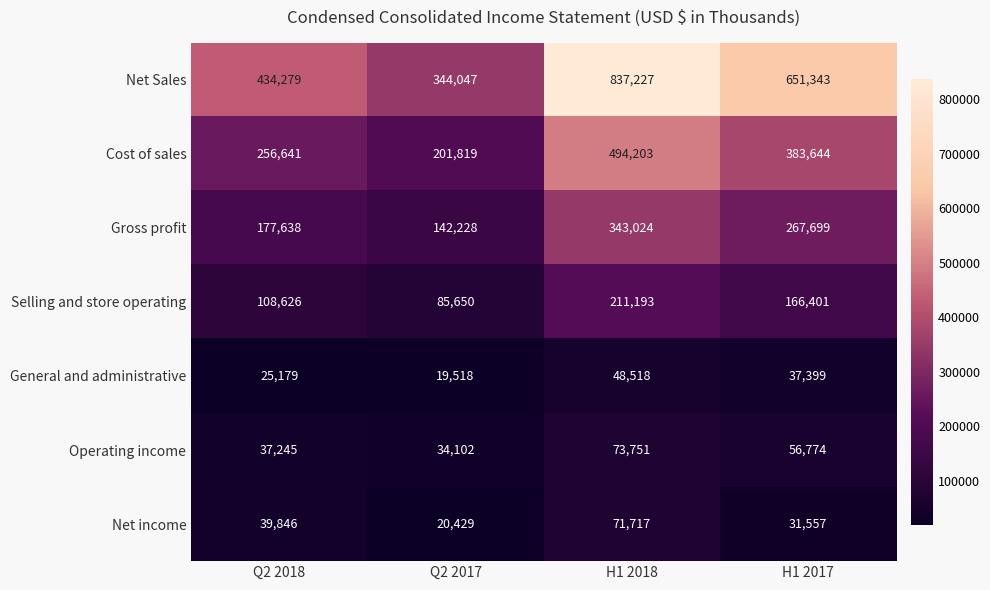

Which series has the largest total across all categories?

Net Sales